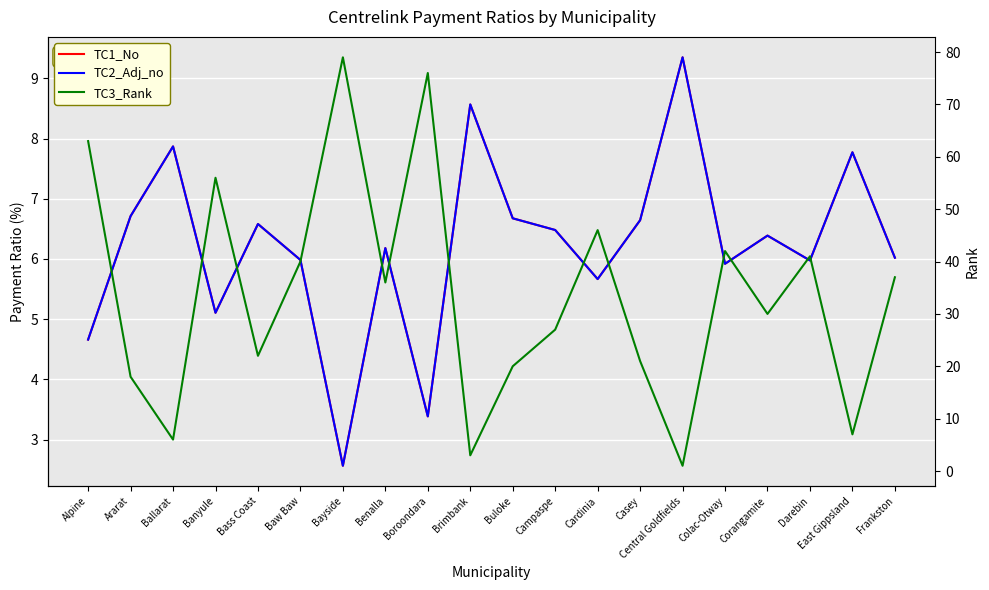

Which series ends up on top after the final intersection of TC2_Adj_no and TC3_Rank?

TC3_Rank